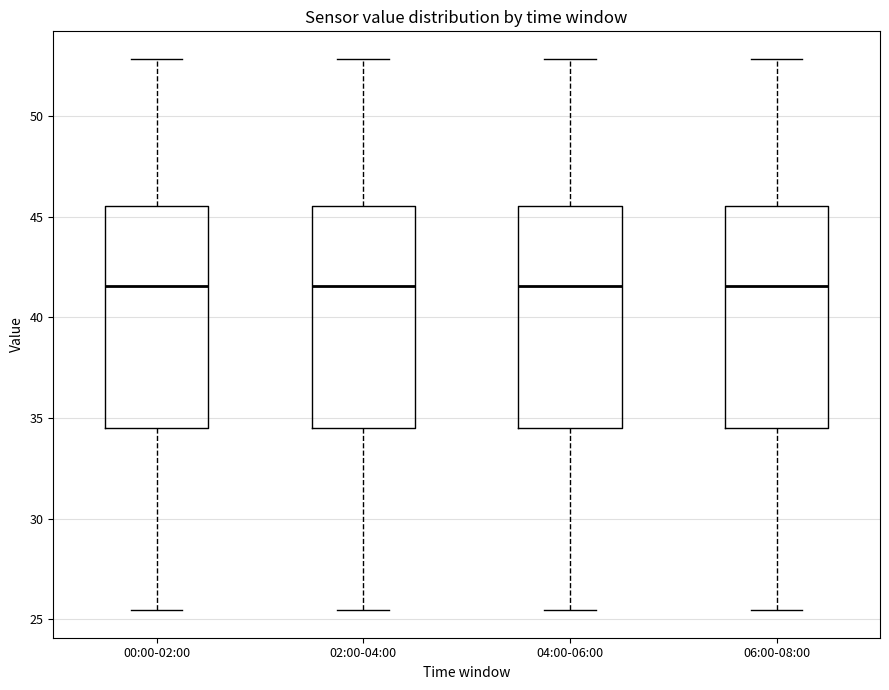

Where does the median line of the box for 02:00-04:00 sit on the y-axis? The values are not printed on the chart, so give them approximately, as read against the axis.

41.5